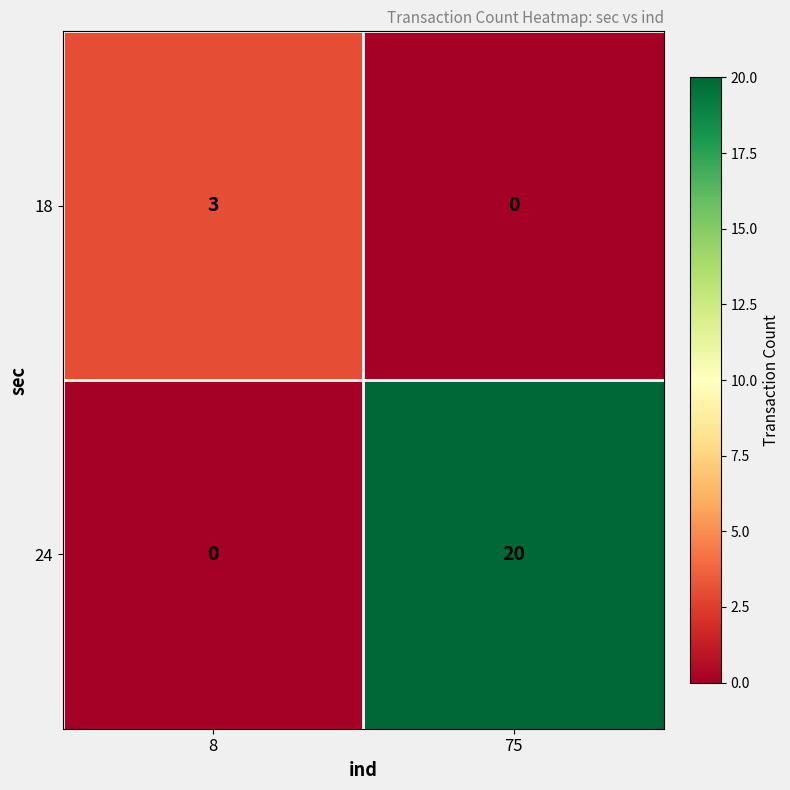

What is the difference between the highest and lowest values at 75?

20